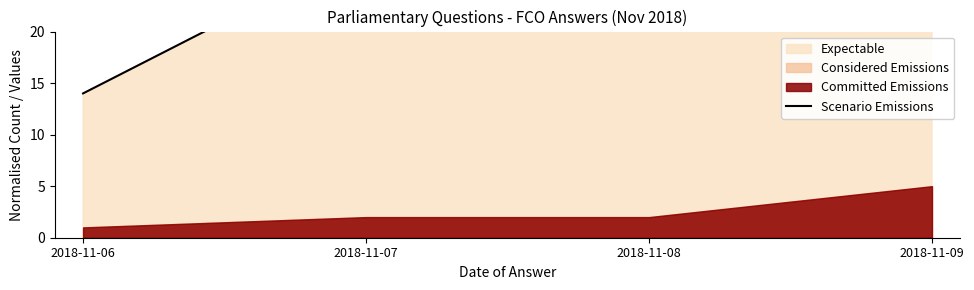

What value does the data have at 2018-11-09, to the nearest 5?

70